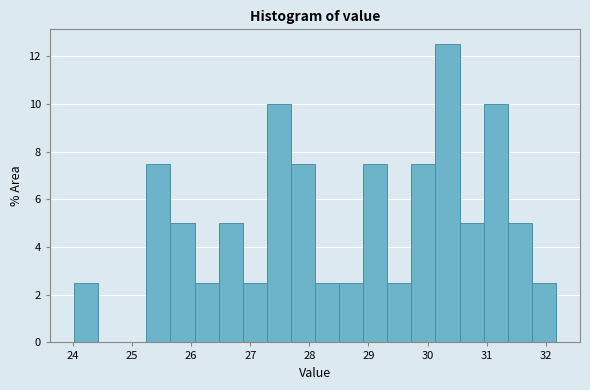

Reading left to right, list every bar in this chart as the range it spans on the x-axis followed by its height. Neither the bar edges nor the heights are printed on the chart, so give them approximately, as read against the axes.

24.0 to 24.4: 2.6
24.4 to 24.8: 0
24.8 to 25.2: 0
25.2 to 25.7: 7.6
25.7 to 26.1: 5.0
26.1 to 26.5: 2.6
26.5 to 26.9: 5.0
26.9 to 27.3: 2.6
27.3 to 27.7: 10.0
27.7 to 28.1: 7.6
28.1 to 28.5: 2.6
28.5 to 28.9: 2.6
28.9 to 29.3: 7.6
29.3 to 29.7: 2.6
29.7 to 30.1: 7.6
30.1 to 30.5: 12.6
30.5 to 30.9: 5.0
30.9 to 31.4: 10.0
31.4 to 31.8: 5.0
31.8 to 32.2: 2.6